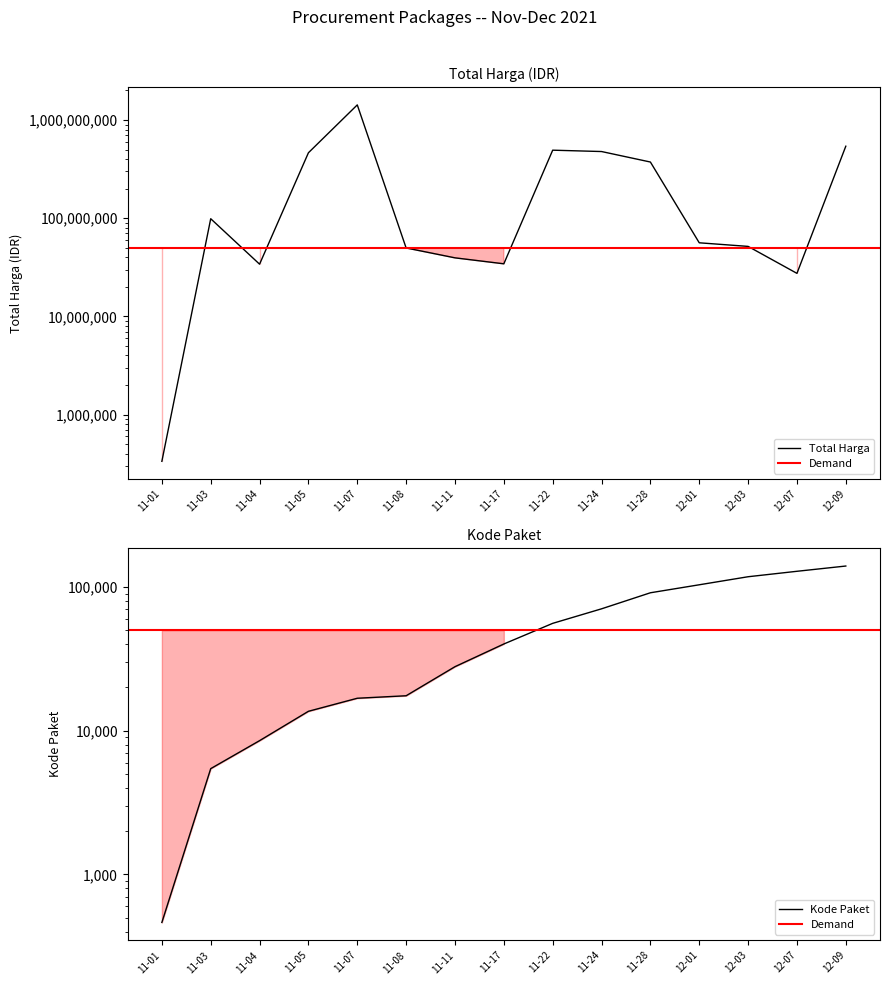

What is the total value across all series at 11-08?

49747549